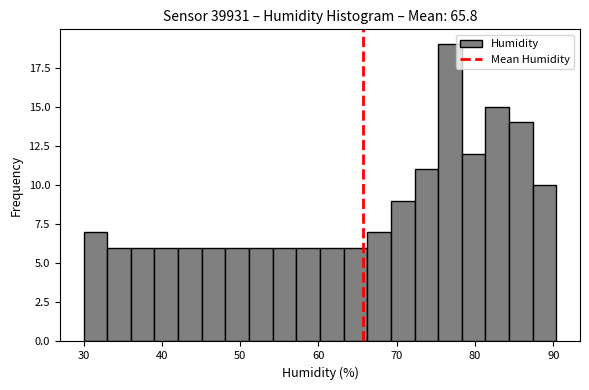

Read against the x-axis, roughly where is the centre of the tallest bar?

77